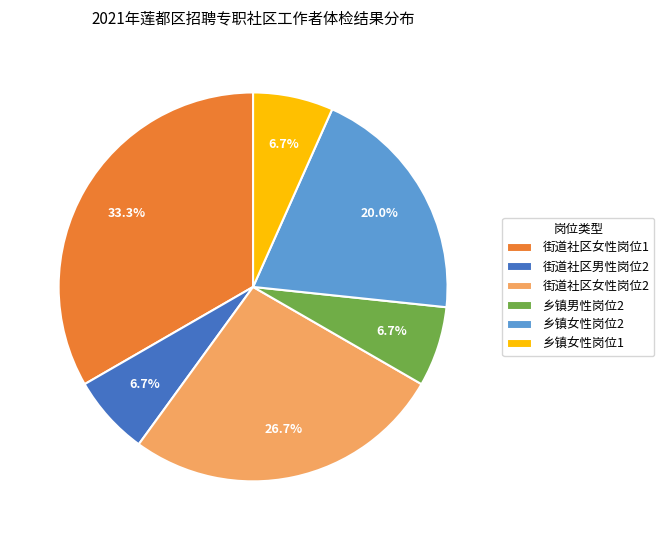

To the nearest percent, what is the difference between the largest and smallest slice percentages?

27%